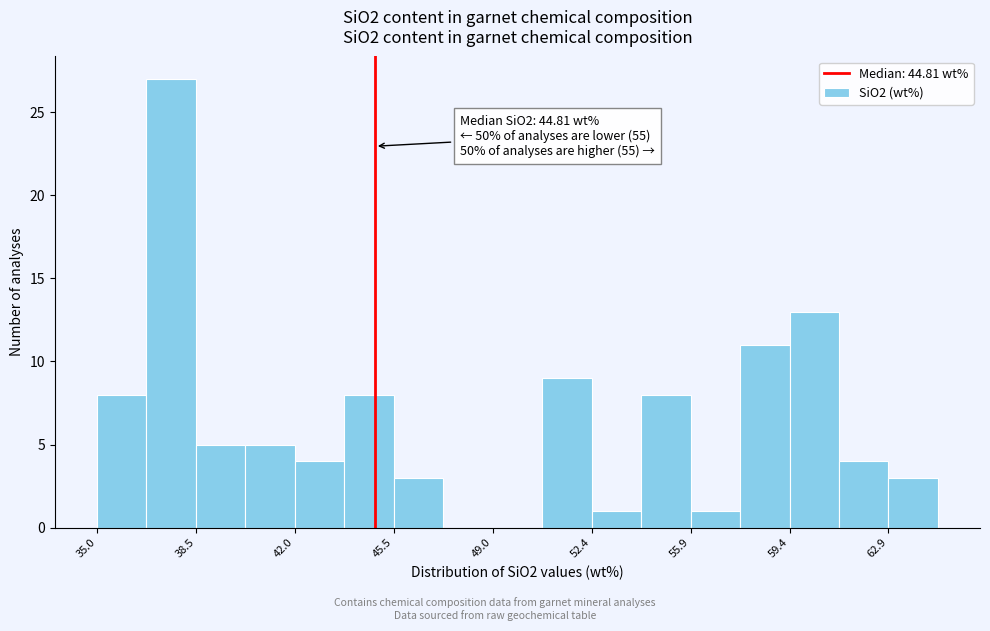

Around what value on the x-axis is the tallest bar? Give the approximate position of its centre, as read against the axis.

37.5